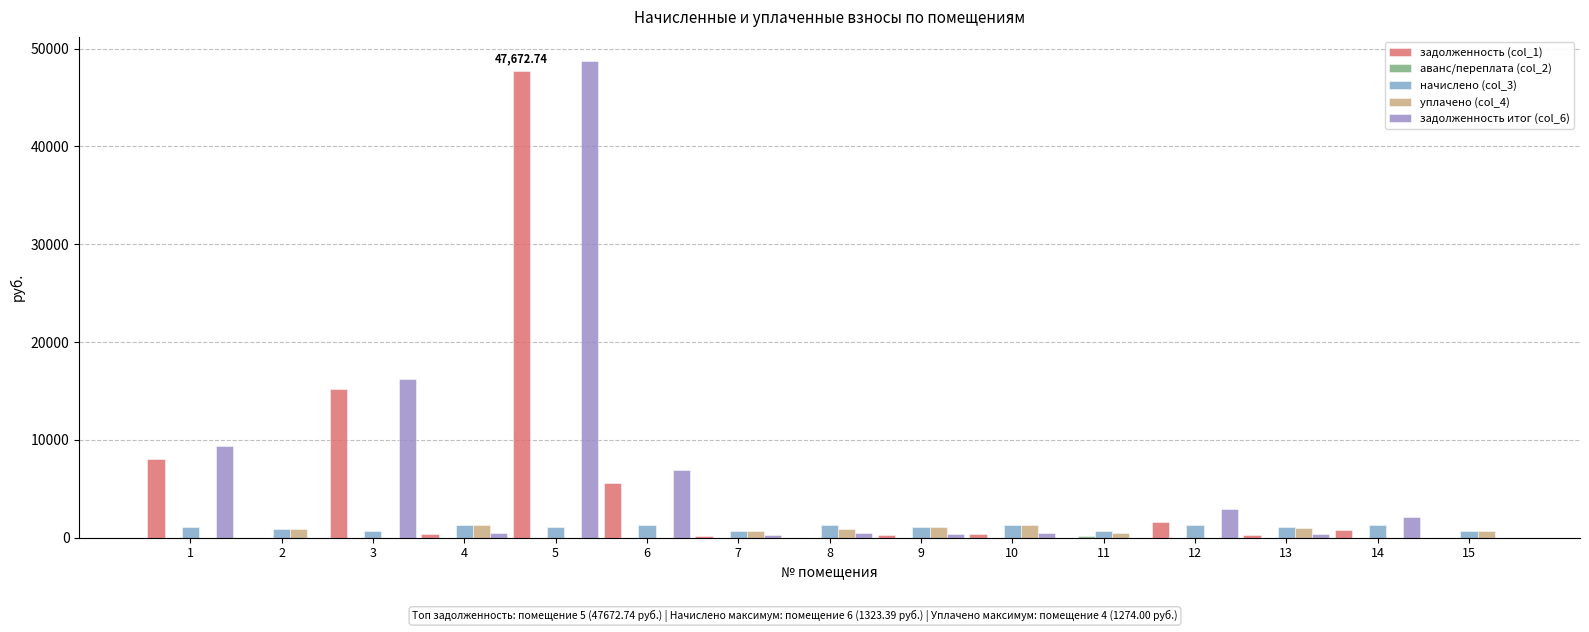

Which has a higher value, 11 or 14?

14